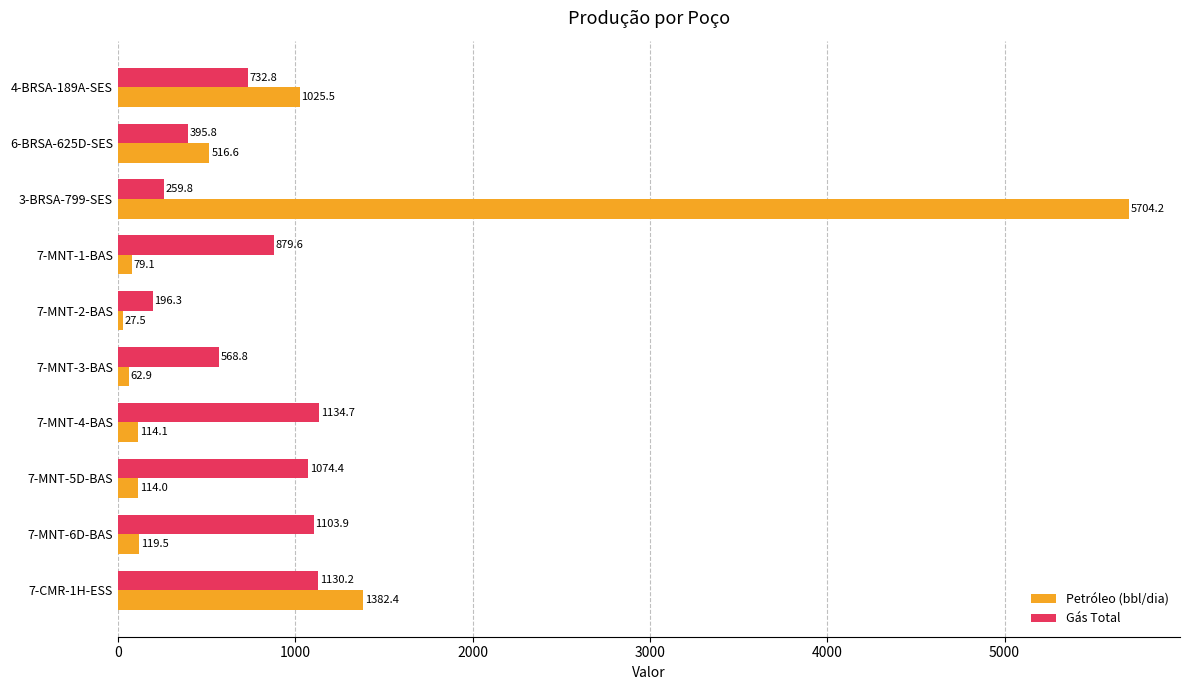

Is the value of Petróleo (bbl/dia) at 7-CMR-1H-ESS greater than the value of Gás Total at 7-MNT-1-BAS?

Yes